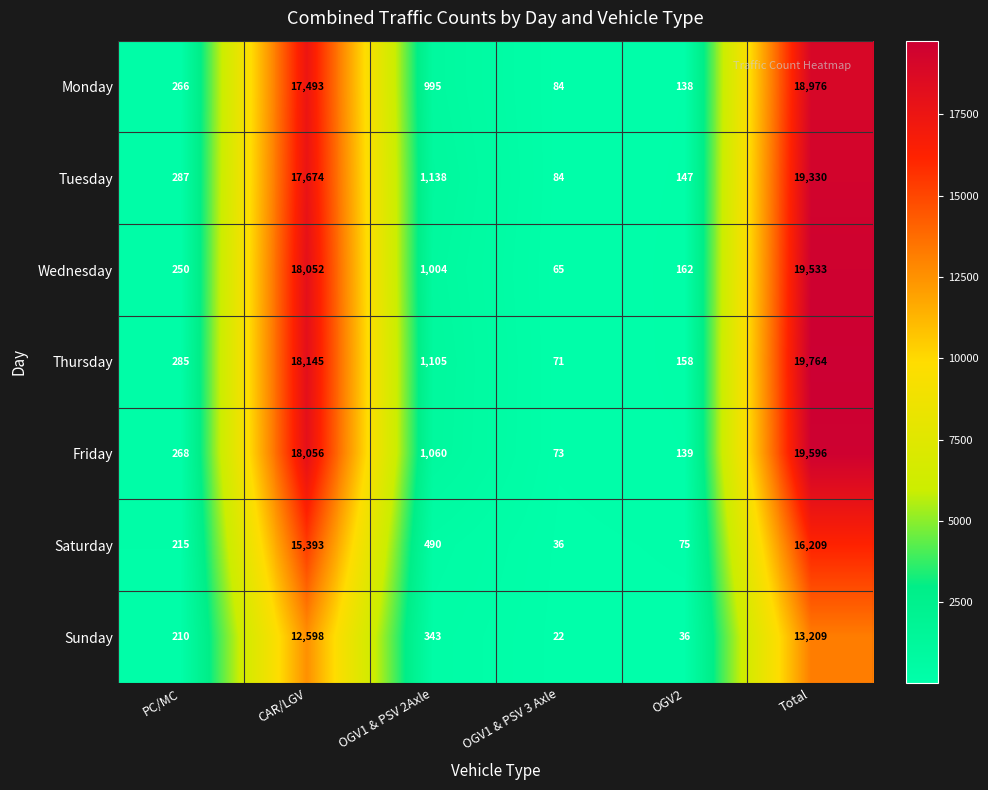

Where does the Sunday series first go above 343?

CAR/LGV